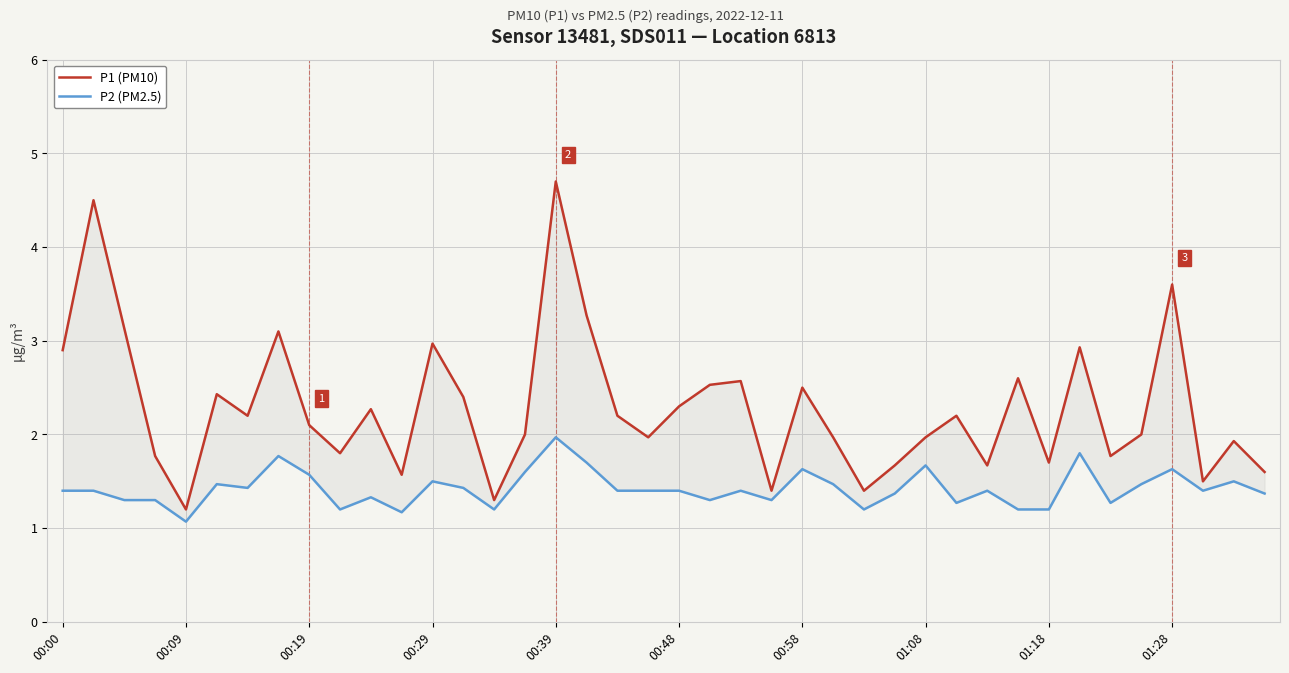

Does the chart display data point markers on the line(s)?

No